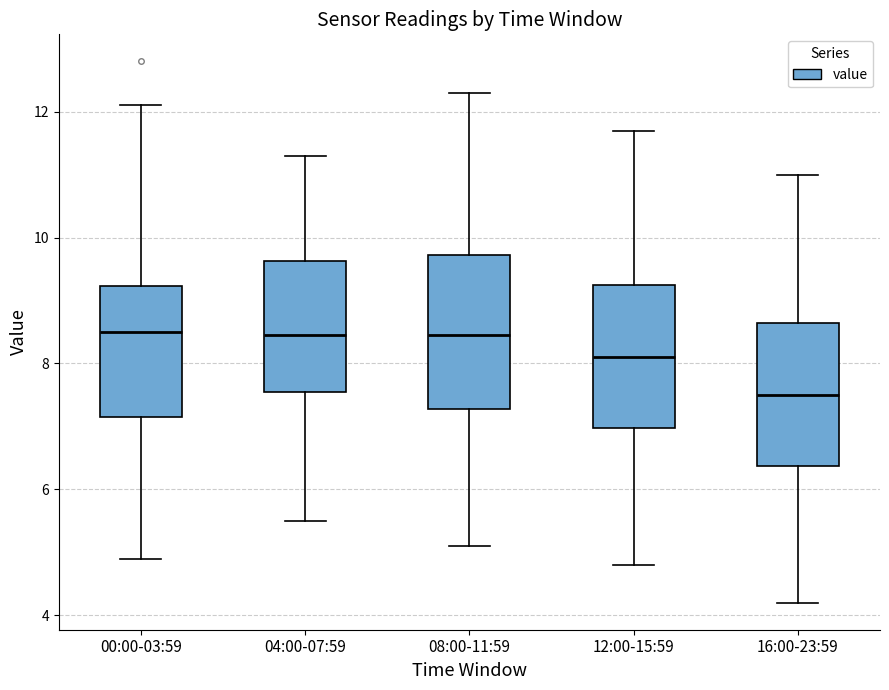

Which box's median line is the lowest?

16:00-23:59